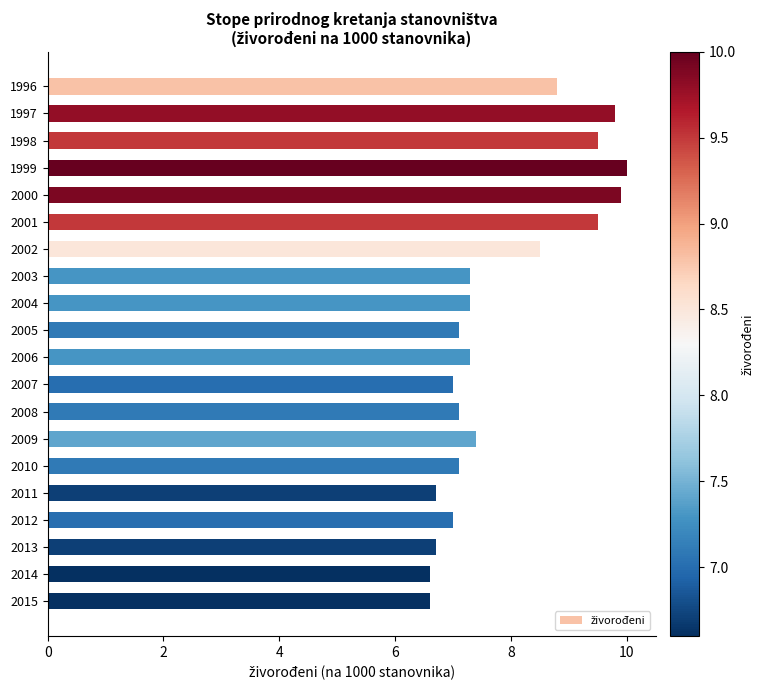

Reading bottom to top, list all the values displayed in this chart.

6.6	6.6	6.7	7.0	6.7	7.1	7.4	7.1	7.0	7.3	7.1	7.3	7.3	8.5	9.5	9.9	10.0	9.5	9.8	8.8